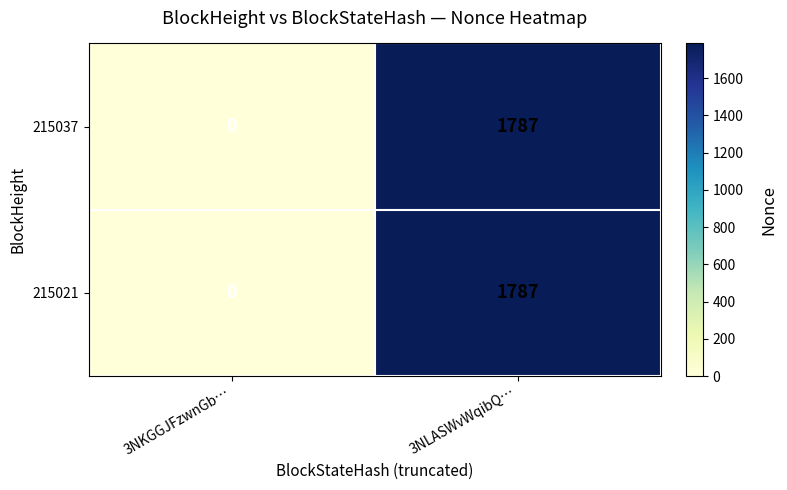

Reading left to right, transcribe all the data shown in this chart.

215037: 3NKGGJFzwnGb…=0	3NLASWvWqibQ…=1787
215021: 3NKGGJFzwnGb…=0	3NLASWvWqibQ…=1787